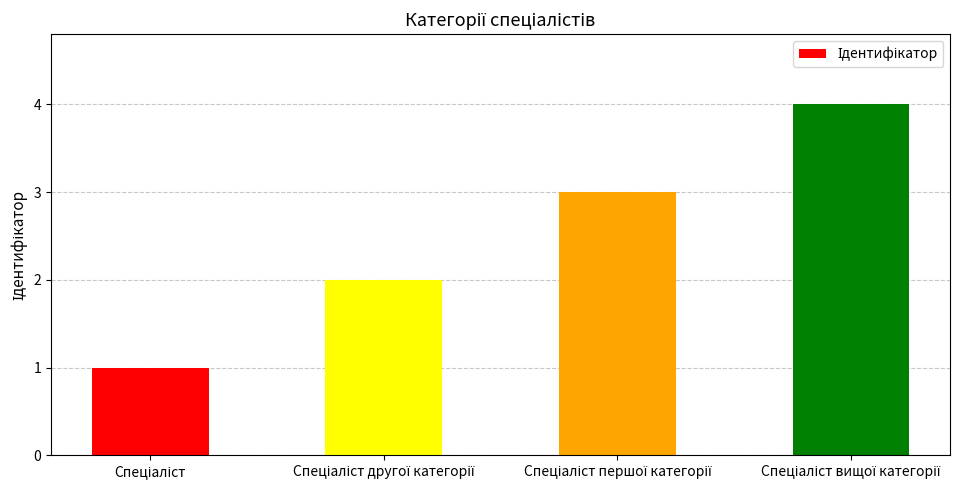

Count the values in the range 2 to 4.

3